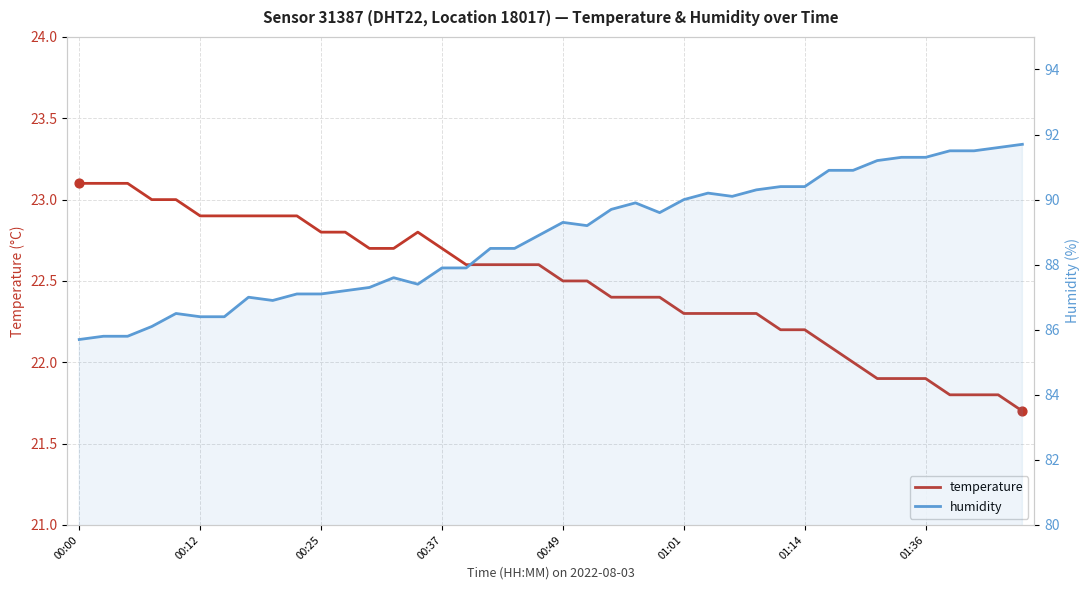

Which series reaches the maximum Y coordinate?

humidity